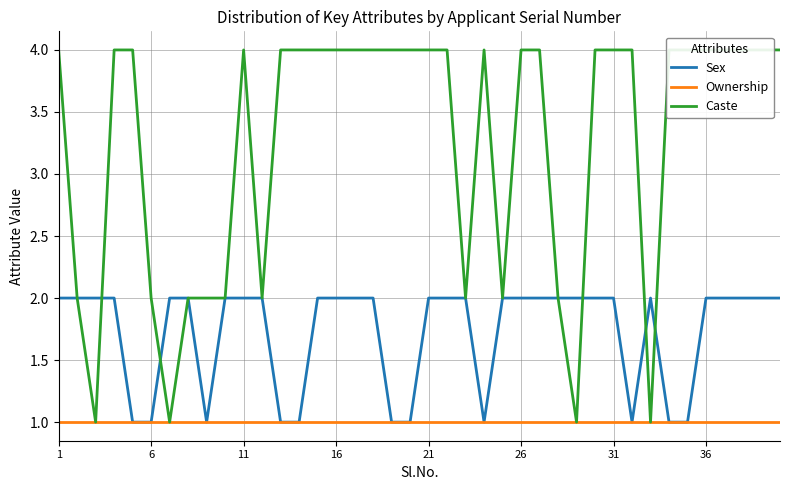

How many series are shown in this chart?

3